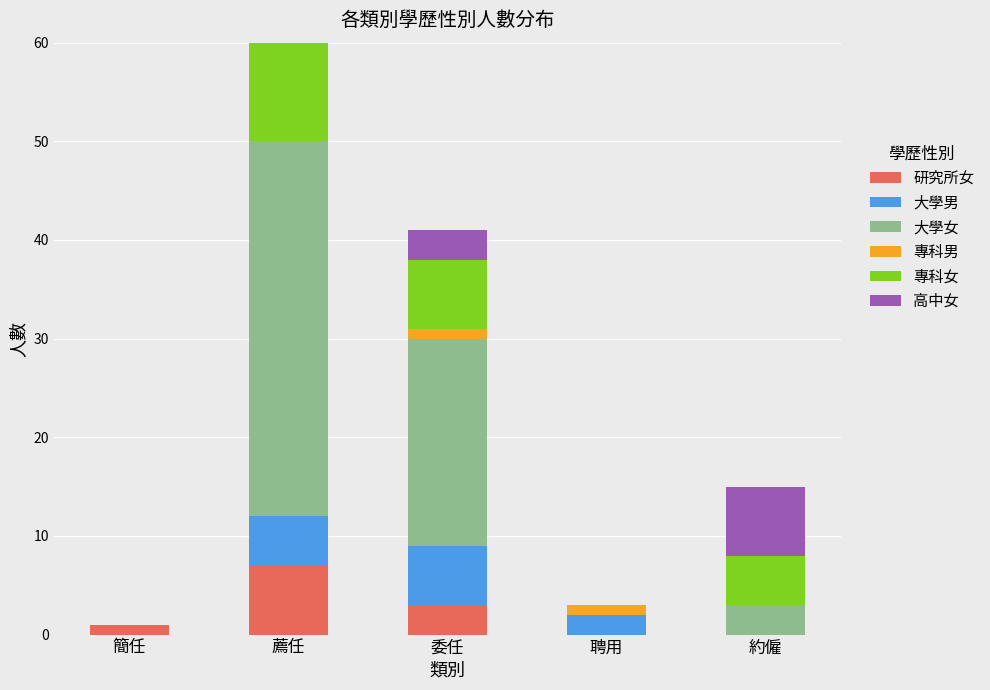

At which label does 研究所女 reach its peak?

薦任